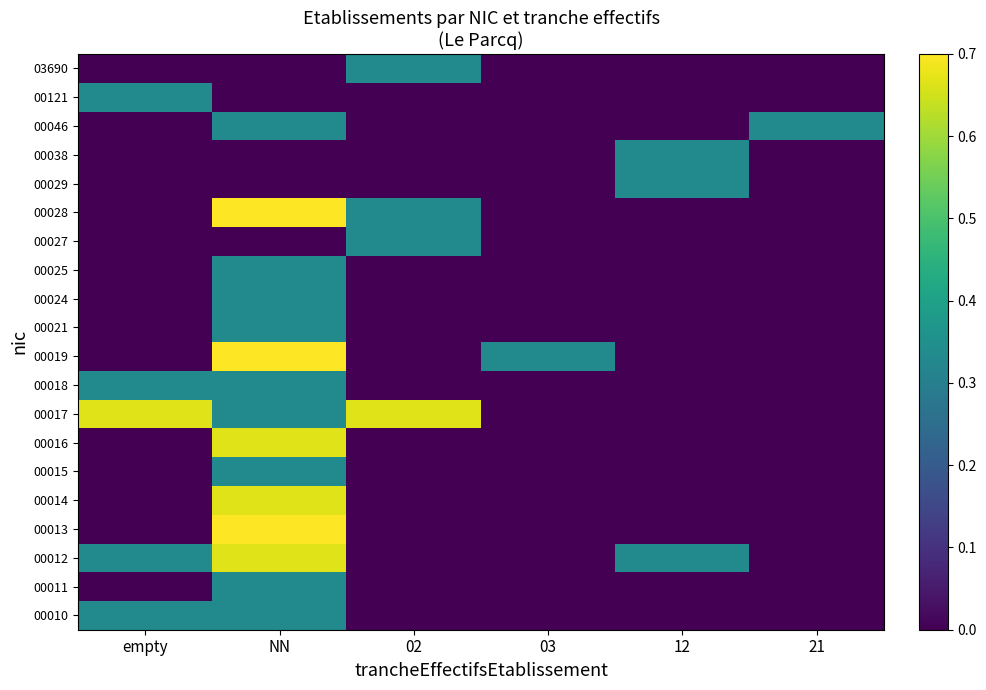

Reading left to right, extract all data points from this chart.

00010: empty=0.3	NN=0.3	02=0.0	03=0.0	12=0.0	21=0.0
00011: empty=0.0	NN=0.3	02=0.0	03=0.0	12=0.0	21=0.0
00012: empty=0.3	NN=0.7	02=0.0	03=0.0	12=0.3	21=0.0
00013: empty=0.0	NN=1.0	02=0.0	03=0.0	12=0.0	21=0.0
00014: empty=0.0	NN=0.7	02=0.0	03=0.0	12=0.0	21=0.0
00015: empty=0.0	NN=0.3	02=0.0	03=0.0	12=0.0	21=0.0
00016: empty=0.0	NN=0.7	02=0.0	03=0.0	12=0.0	21=0.0
00017: empty=0.7	NN=0.3	02=0.7	03=0.0	12=0.0	21=0.0
00018: empty=0.3	NN=0.3	02=0.0	03=0.0	12=0.0	21=0.0
00019: empty=0.0	NN=1.0	02=0.0	03=0.3	12=0.0	21=0.0
00021: empty=0.0	NN=0.3	02=0.0	03=0.0	12=0.0	21=0.0
00024: empty=0.0	NN=0.3	02=0.0	03=0.0	12=0.0	21=0.0
00025: empty=0.0	NN=0.3	02=0.0	03=0.0	12=0.0	21=0.0
00027: empty=0.0	NN=0.0	02=0.3	03=0.0	12=0.0	21=0.0
00028: empty=0.0	NN=1.0	02=0.3	03=0.0	12=0.0	21=0.0
00029: empty=0.0	NN=0.0	02=0.0	03=0.0	12=0.3	21=0.0
00038: empty=0.0	NN=0.0	02=0.0	03=0.0	12=0.3	21=0.0
00046: empty=0.0	NN=0.3	02=0.0	03=0.0	12=0.0	21=0.3
00121: empty=0.3	NN=0.0	02=0.0	03=0.0	12=0.0	21=0.0
03690: empty=0.0	NN=0.0	02=0.3	03=0.0	12=0.0	21=0.0